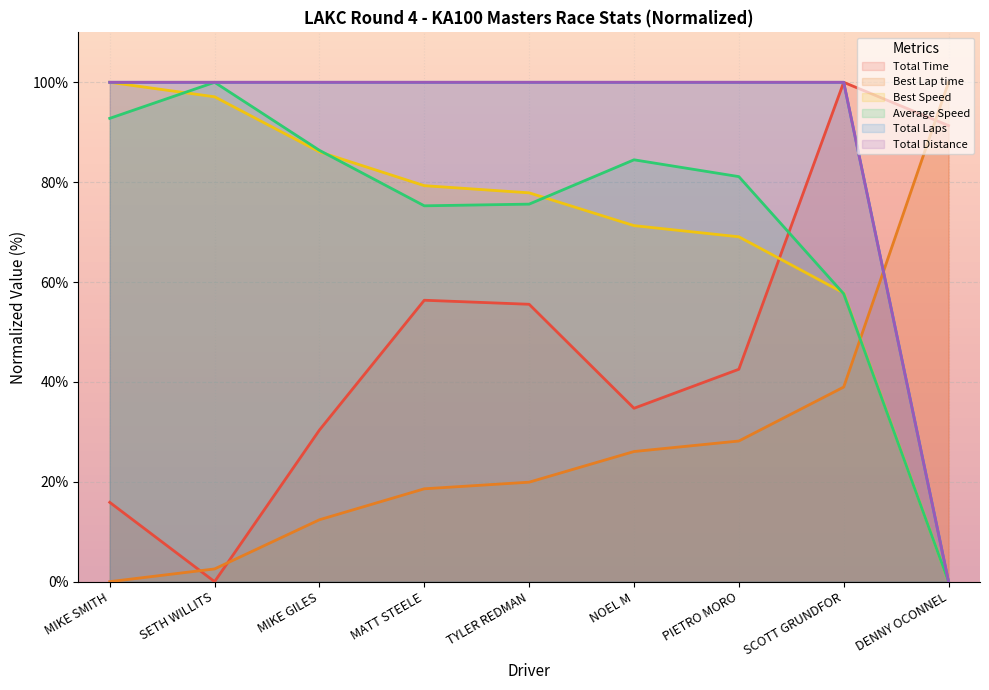

Which label corresponds to the largest value in the chart?

SCOTT GRUNDFOR